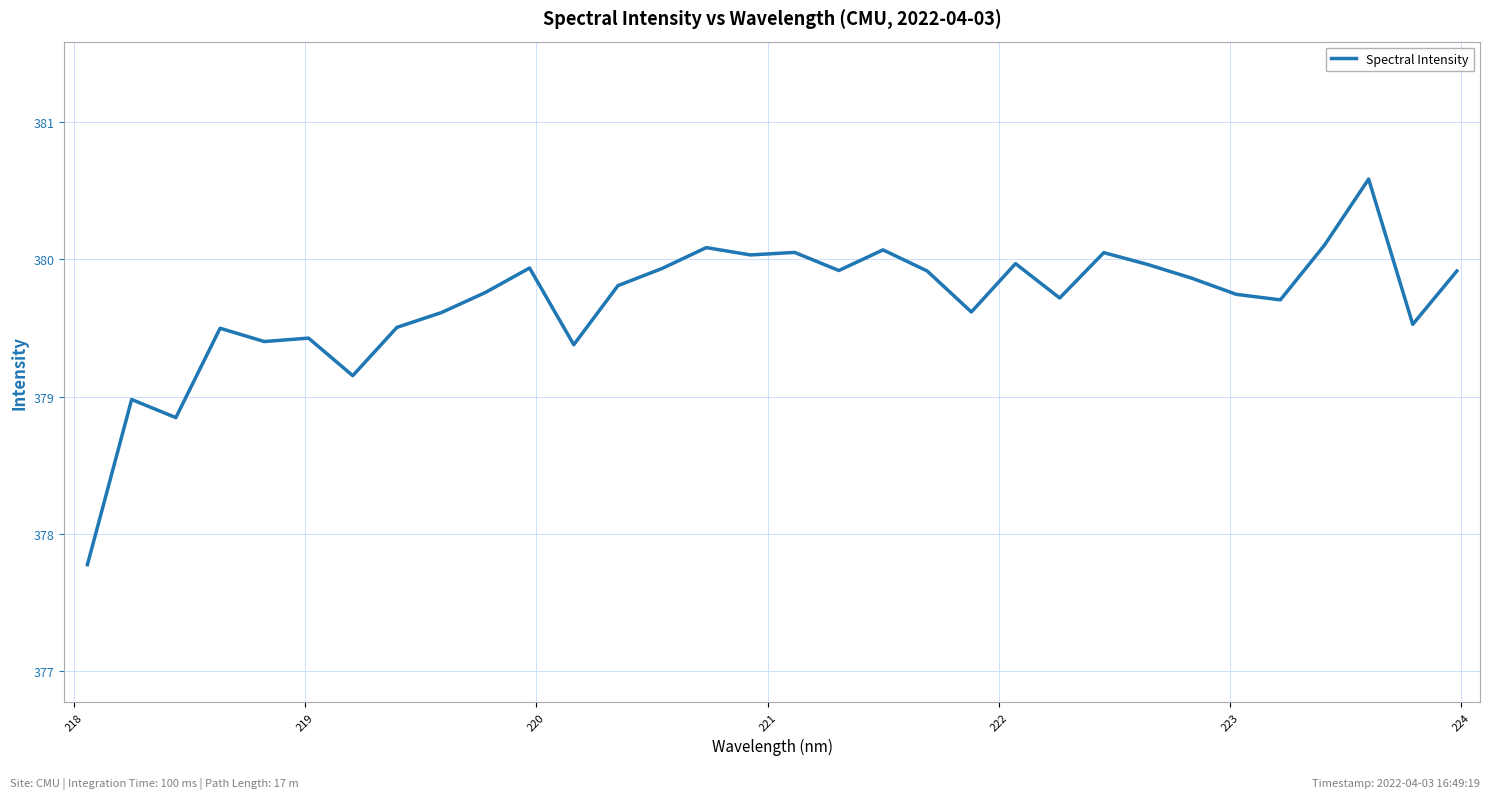

Is this an area chart (filled region under the line)?

No